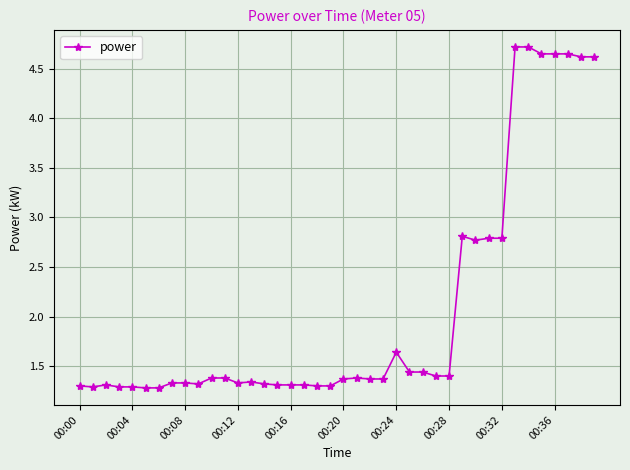

What is the sum of all values?

82.9